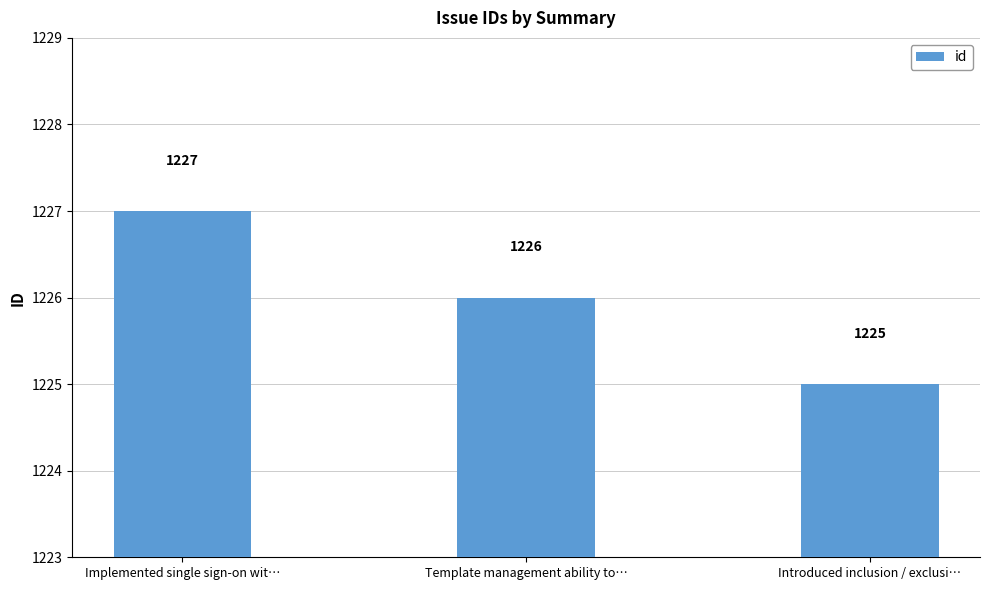

Reading left to right, extract all data points from this chart.

1227	1226	1225